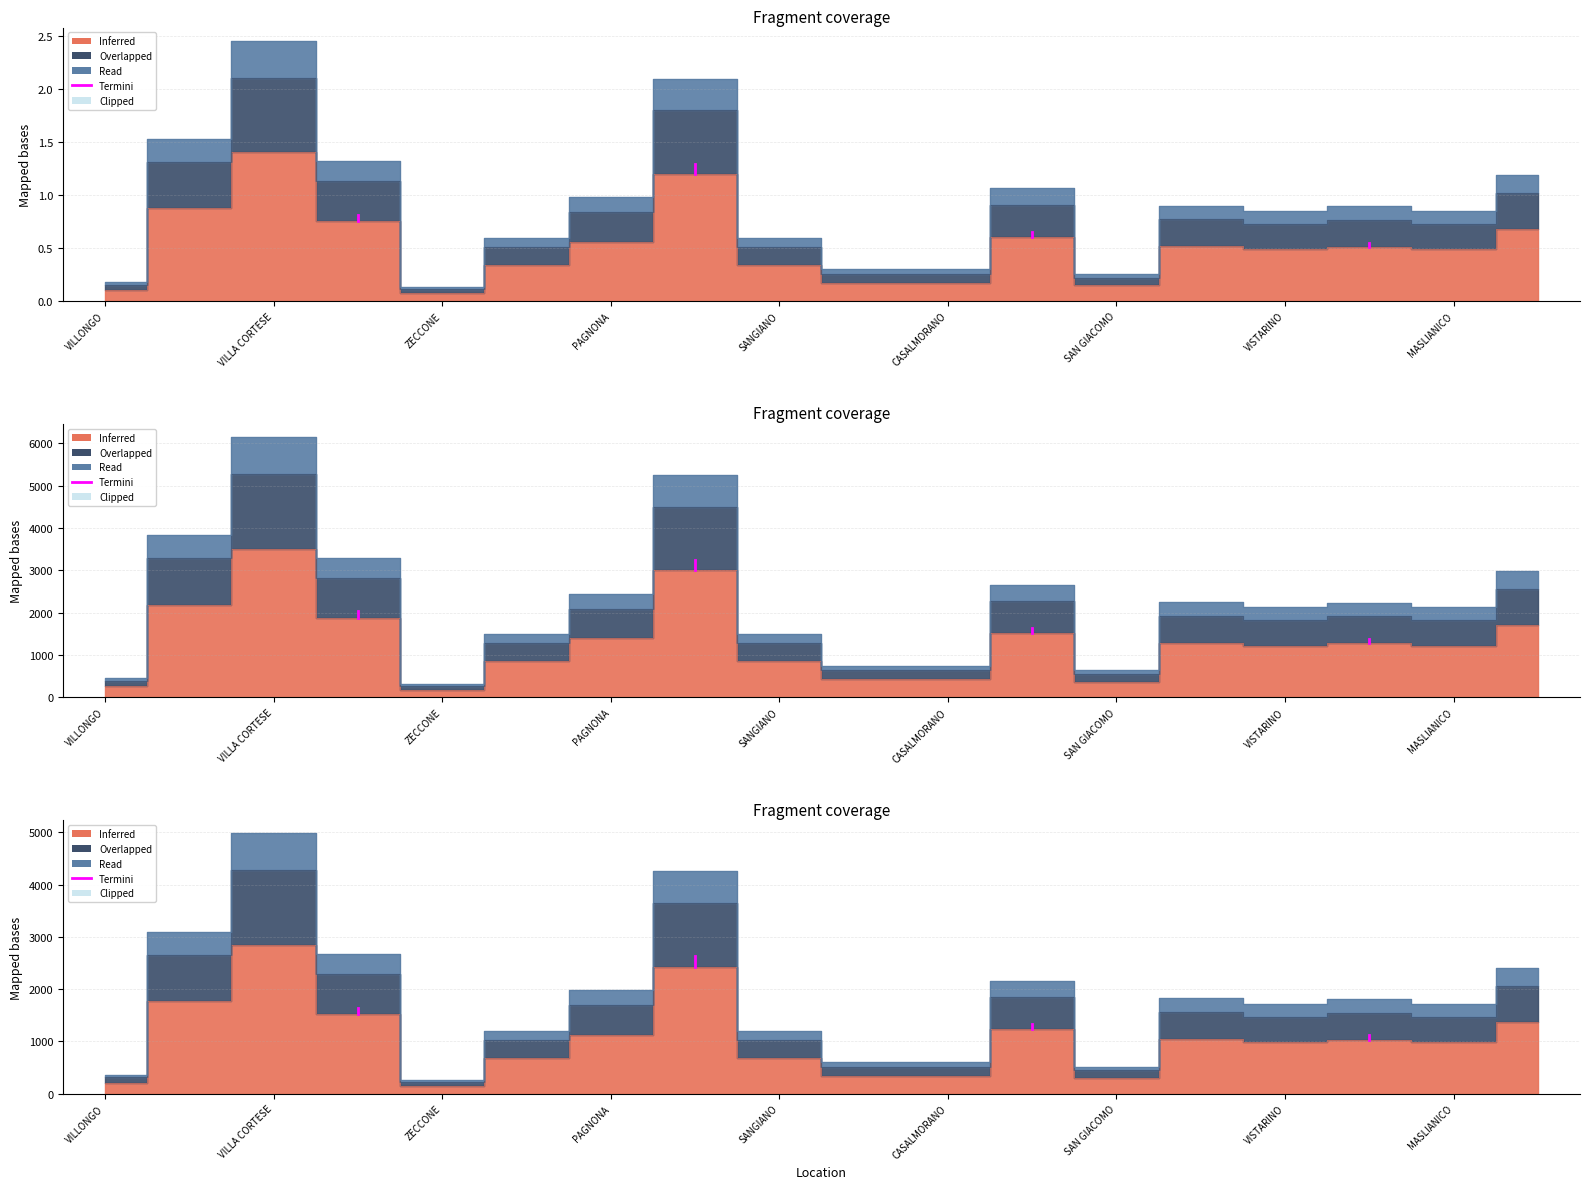

Which series has the largest total across all categories?

Read